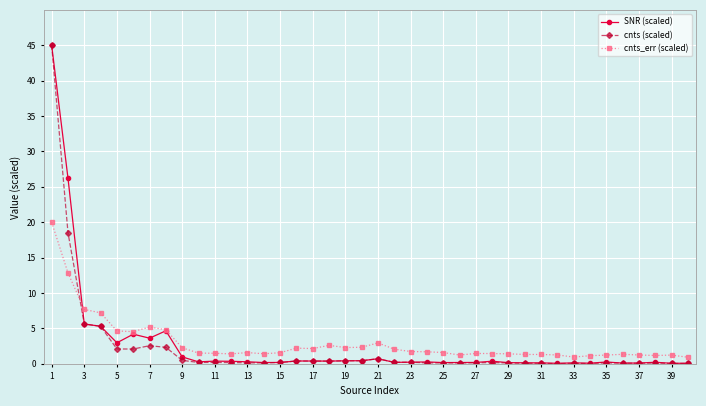

Which series has the widest spread of values?

cnts (scaled)